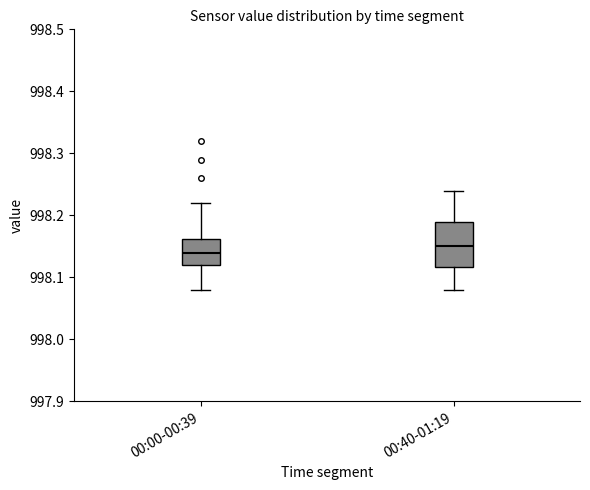

Reading left to right, transcribe this box plot: for each box, give where its median line is, the range the box spans, and where its two whiskers end, as read against the y-axis. The values are not printed on the chart, so give them approximately, as read against the axis.

00:00-00:39: median 998.14, box 998.12 to 998.16, whiskers 998.08 to 998.22
00:40-01:19: median 998.15, box 998.12 to 998.19, whiskers 998.08 to 998.24